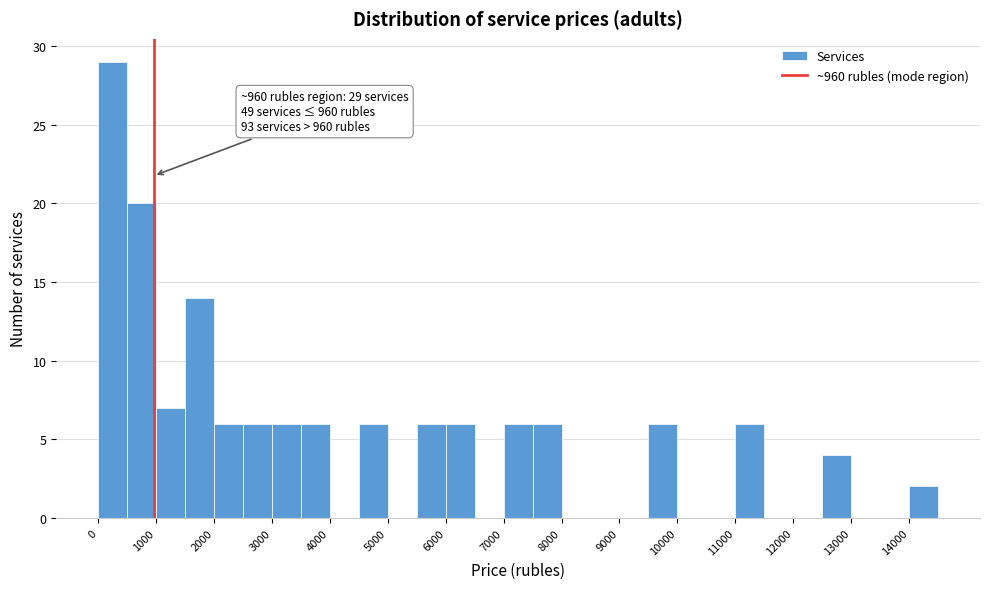

Which range on the x-axis has the tallest bar?

0 to 500